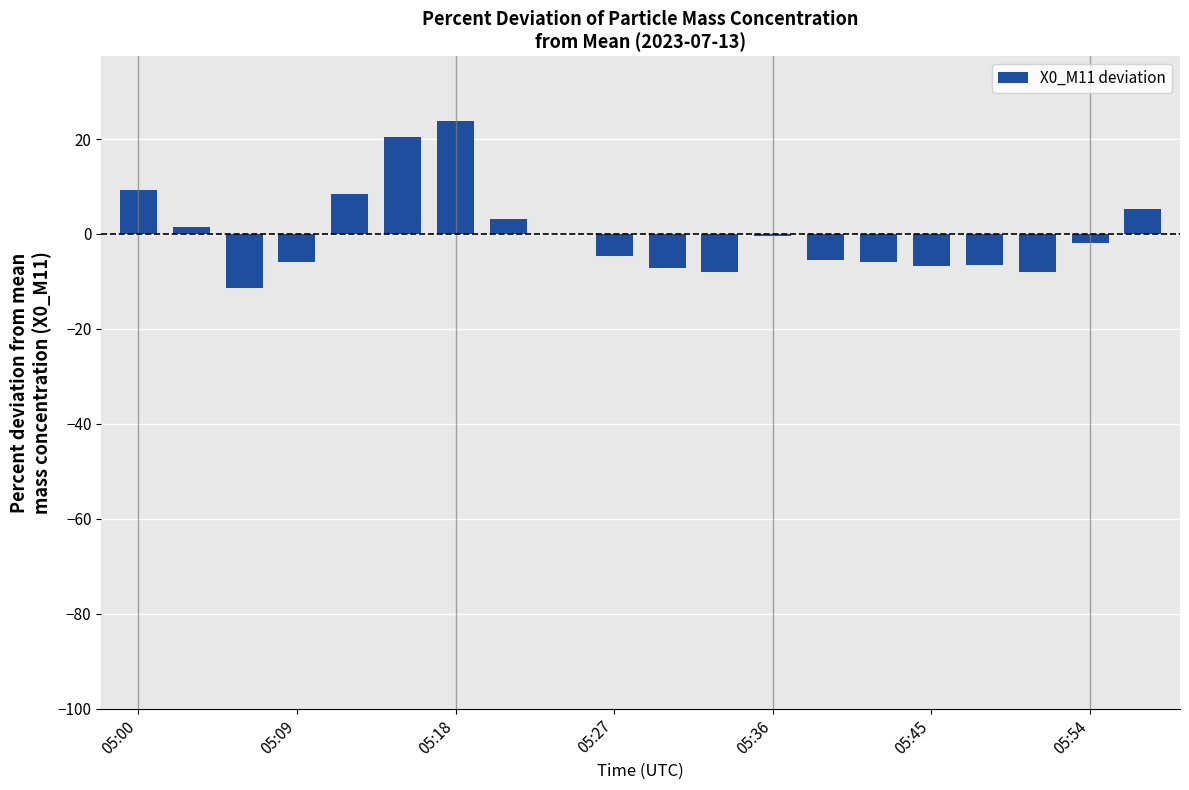

How many categories are shown in the chart?

20